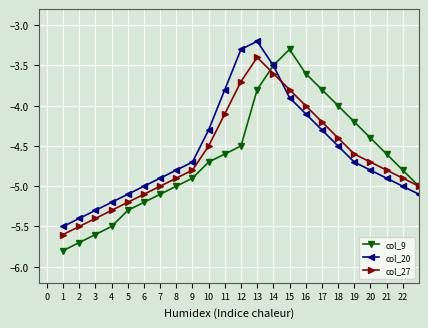

What is the greatest value displayed?

-3.2